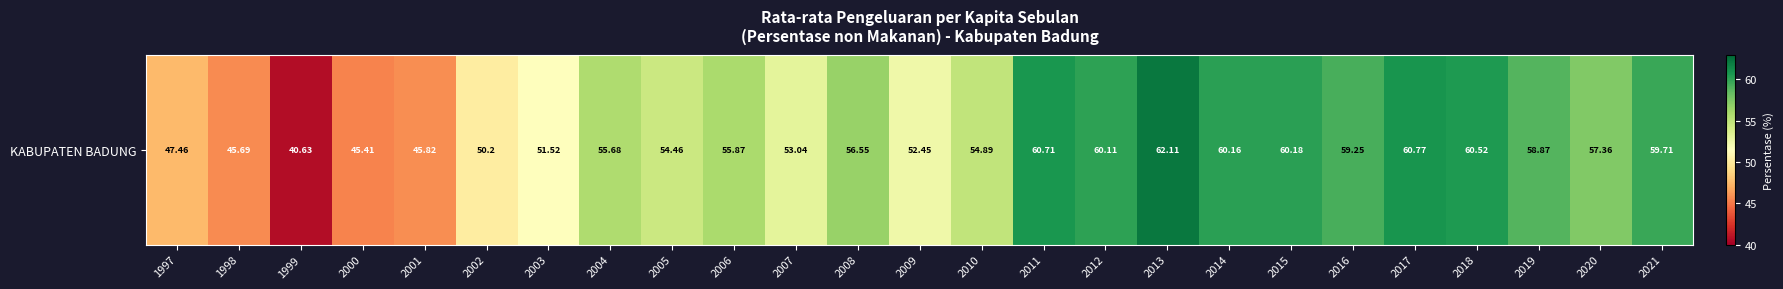

What is the difference between the values at 2014 and 2013?

2.0